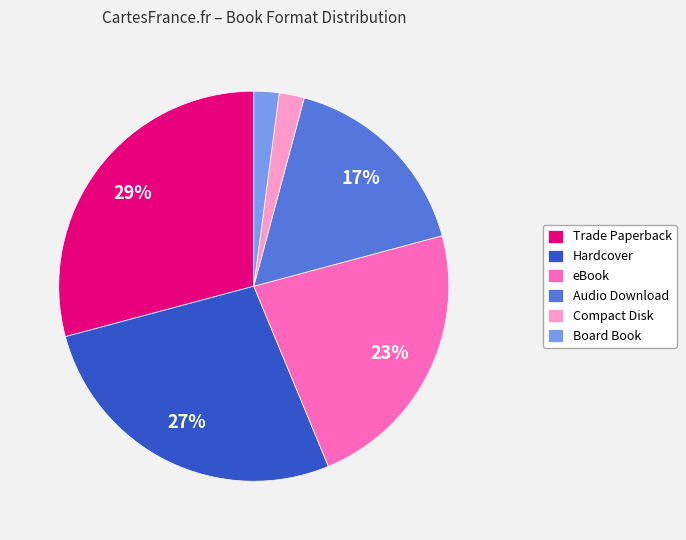

To the nearest percent, what percentage of the pie is Trade Paperback?

29%